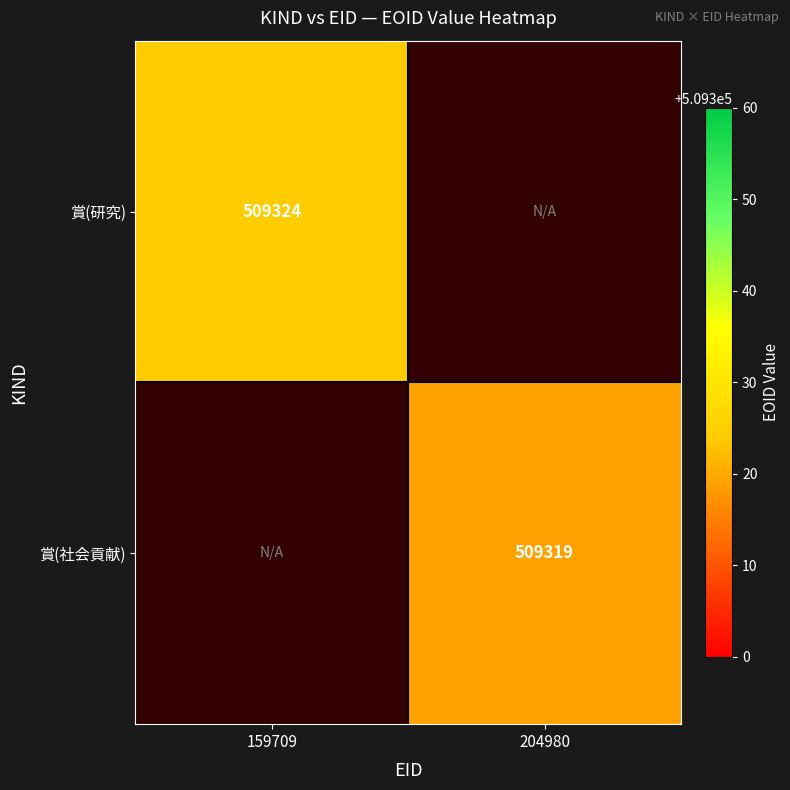

Count the number of data series in this chart.

2